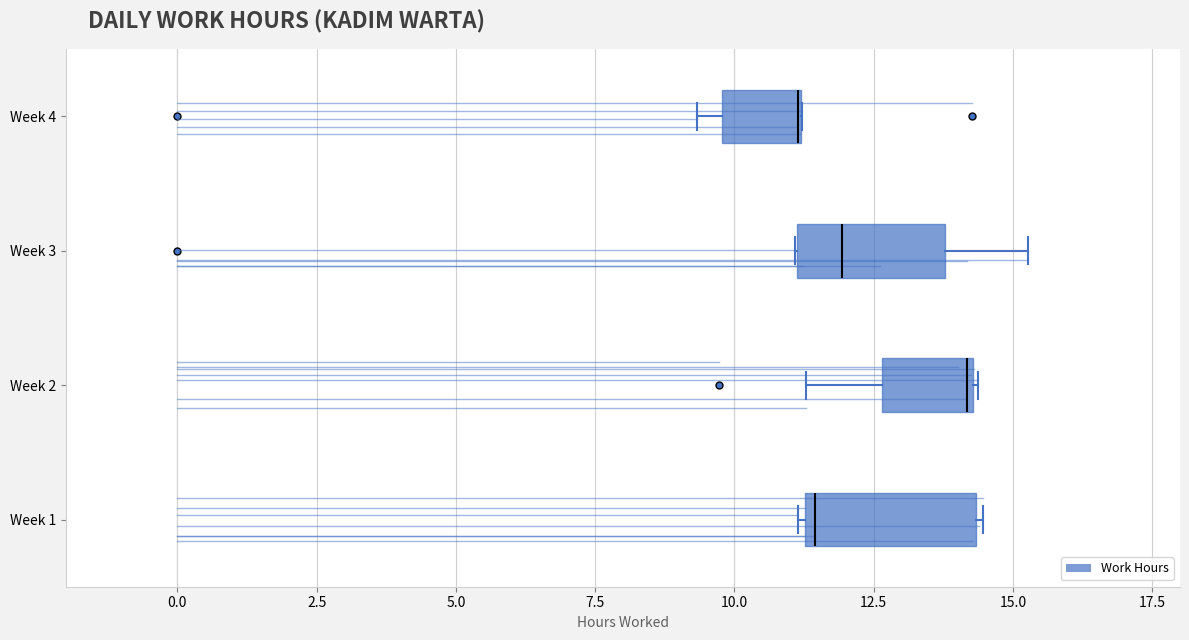

Where is the right edge of the box for Week 4 on the x-axis? The values are not printed on the chart, so give them approximately, as read against the axis.

11.0